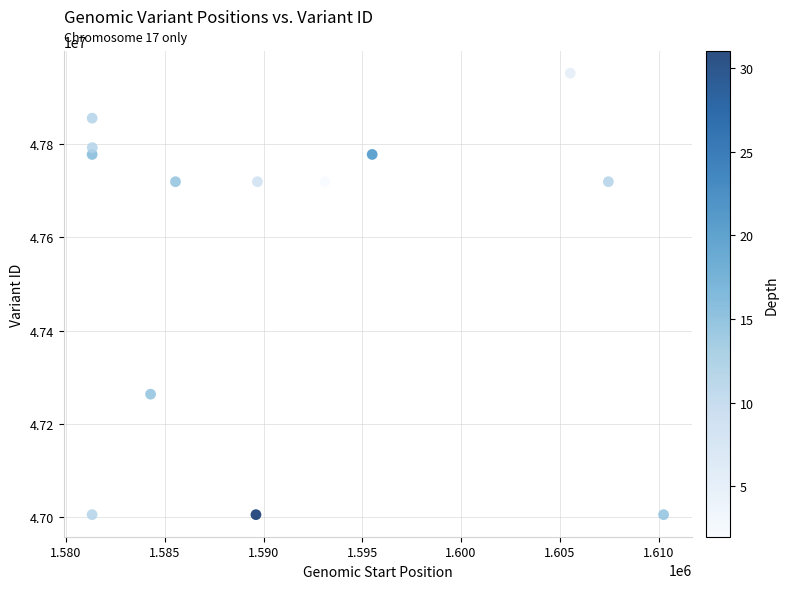

What Y value in the scatter plot is closest to 47478546?

47263477